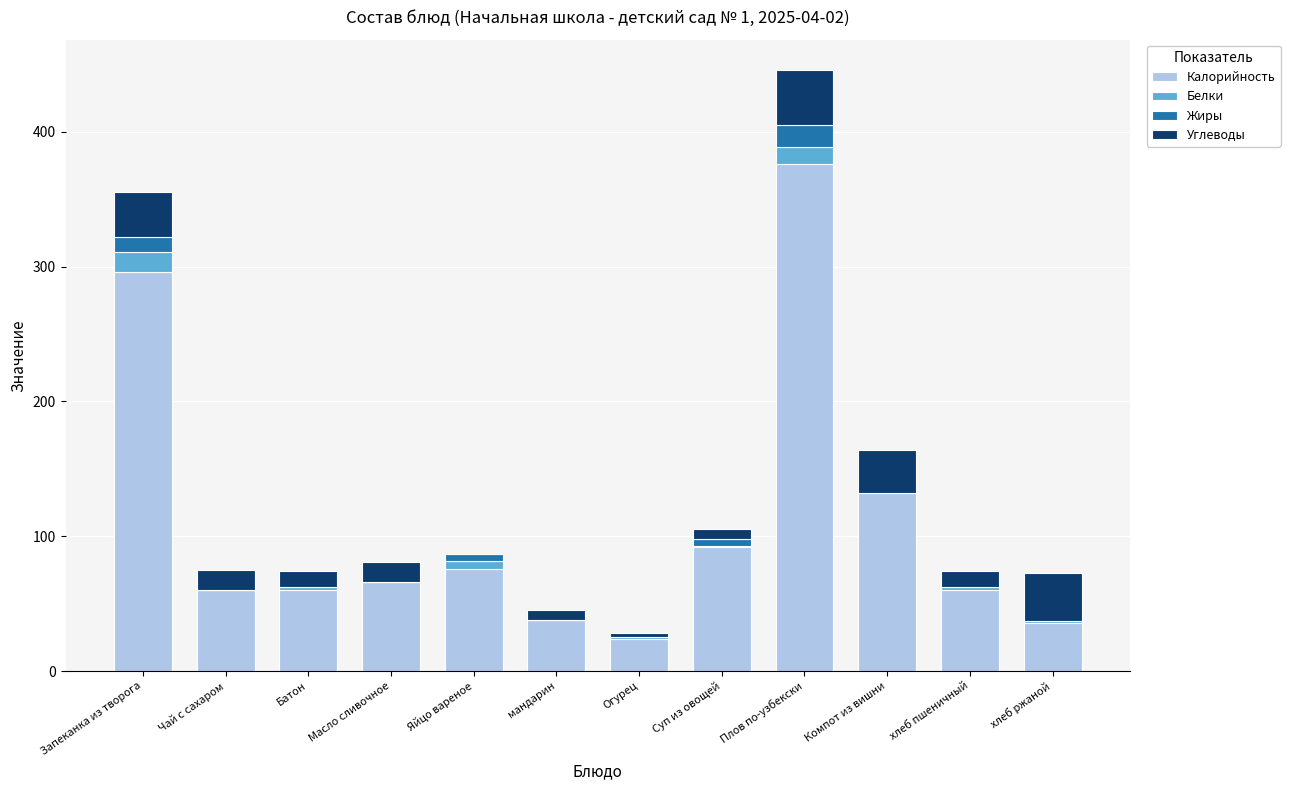

The value of Калорийность at Чай с сахаром is 60. True or false?

True